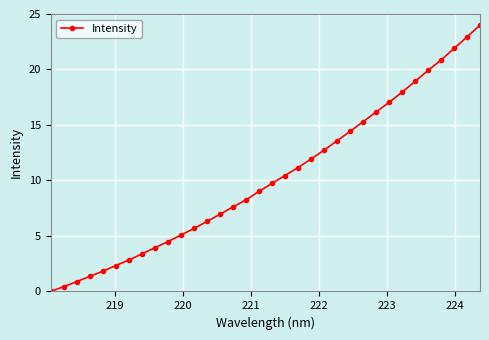

What is the maximum value shown in the chart?

24.0